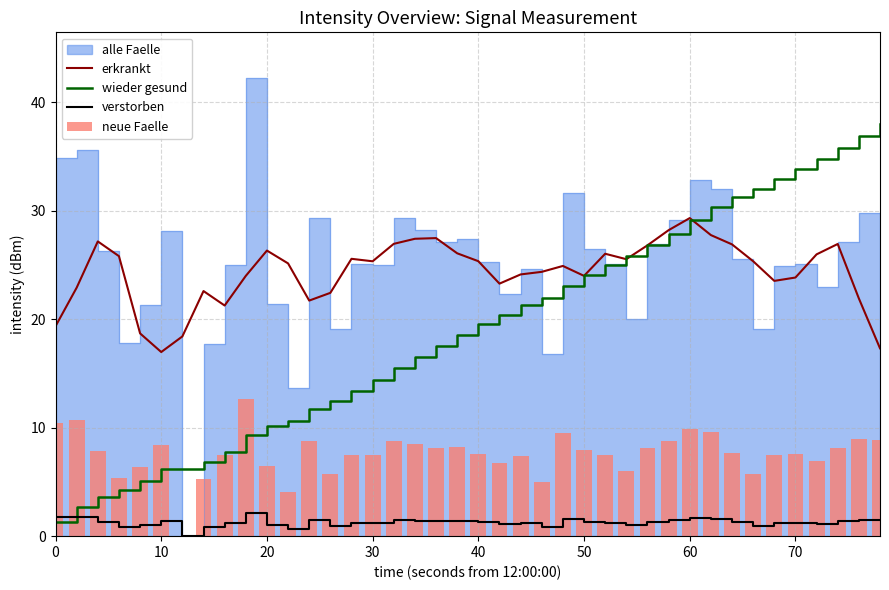

True or false: erkrankt and verstorben cross at least once.

False